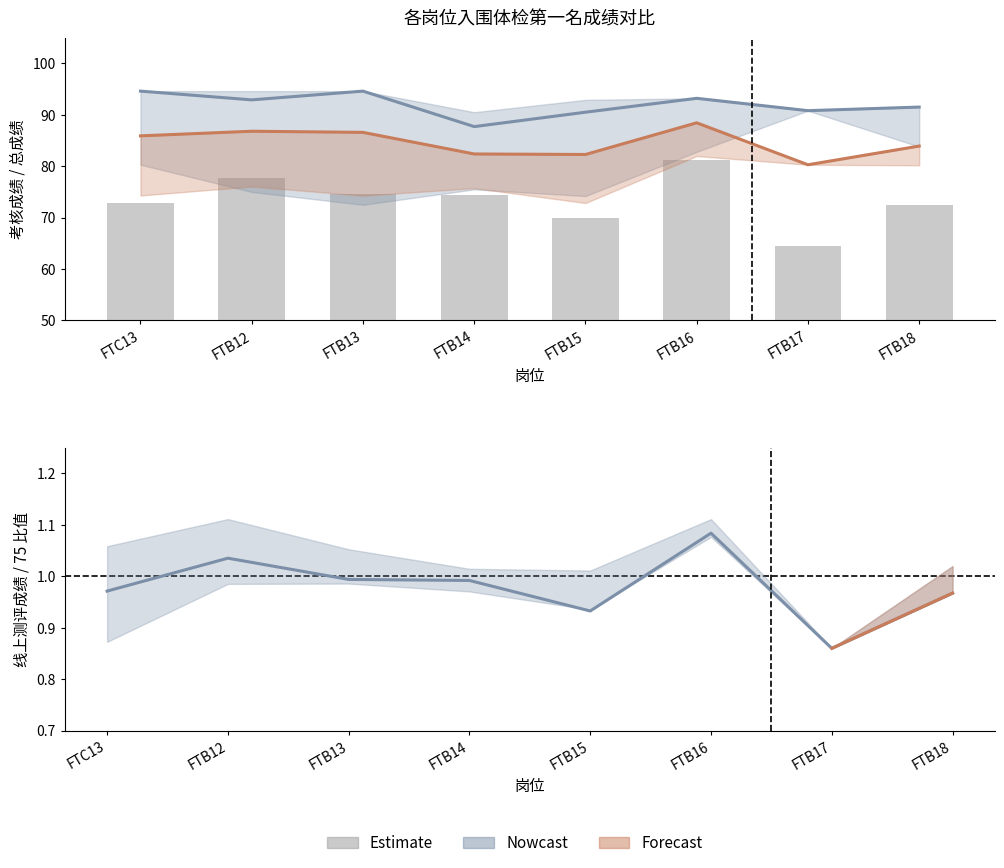

Between FTB14 and FTB17, which is larger?

FTB14